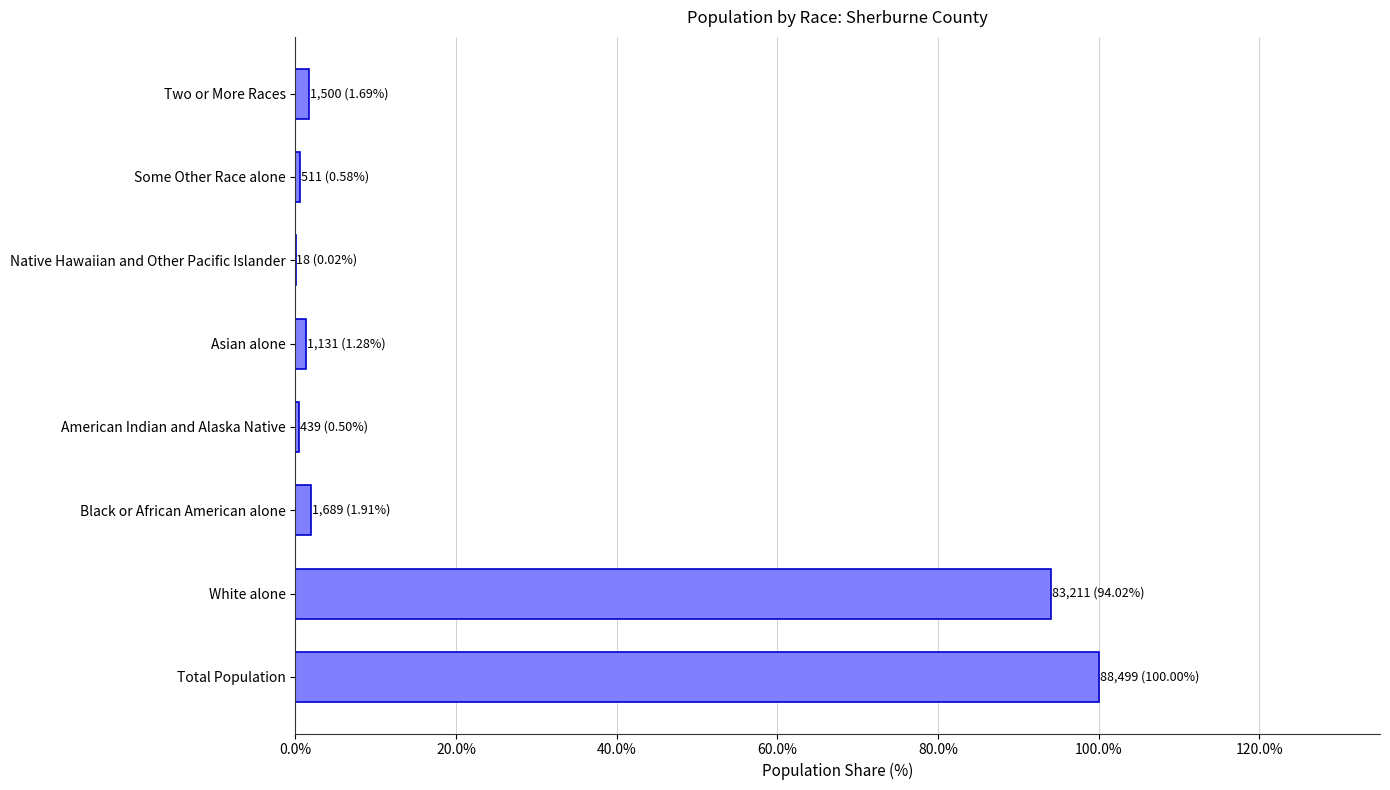

Where is the data nearest to the value 50?

White alone